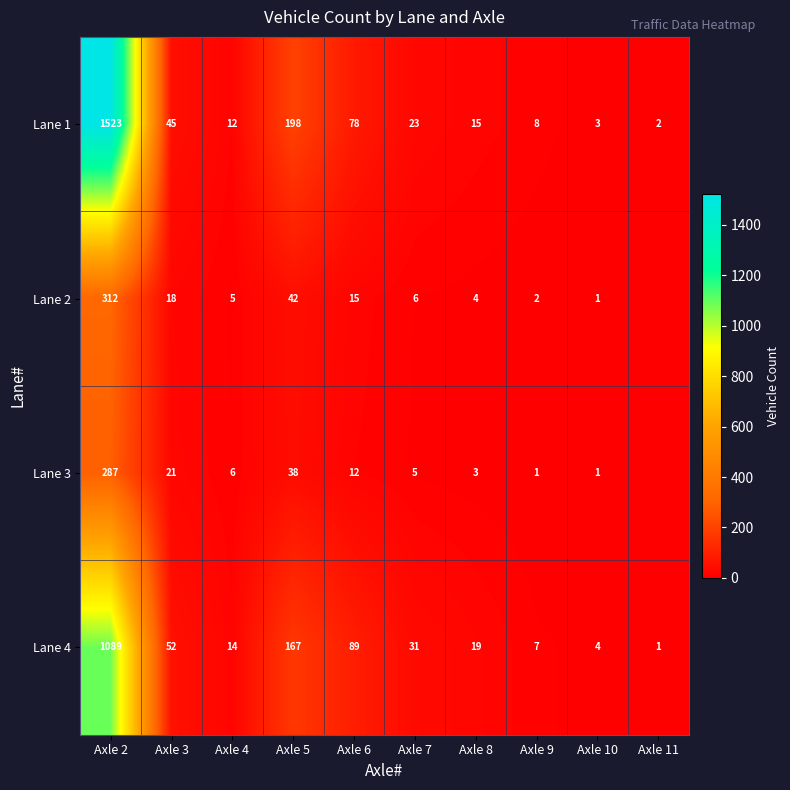

At which label does Lane 1 reach its peak?

Axle 2